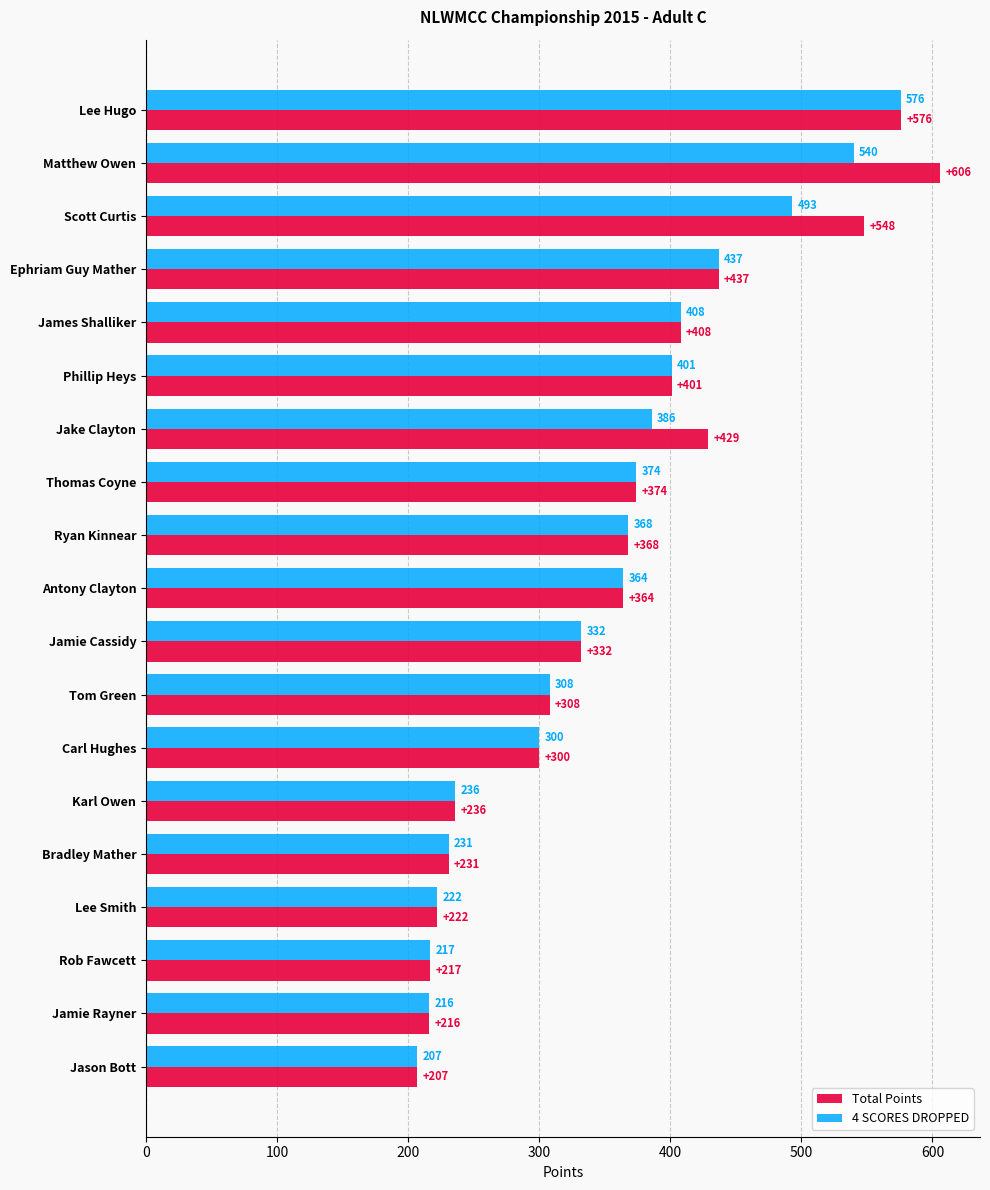

At which label does Total Points reach its peak?

Matthew Owen